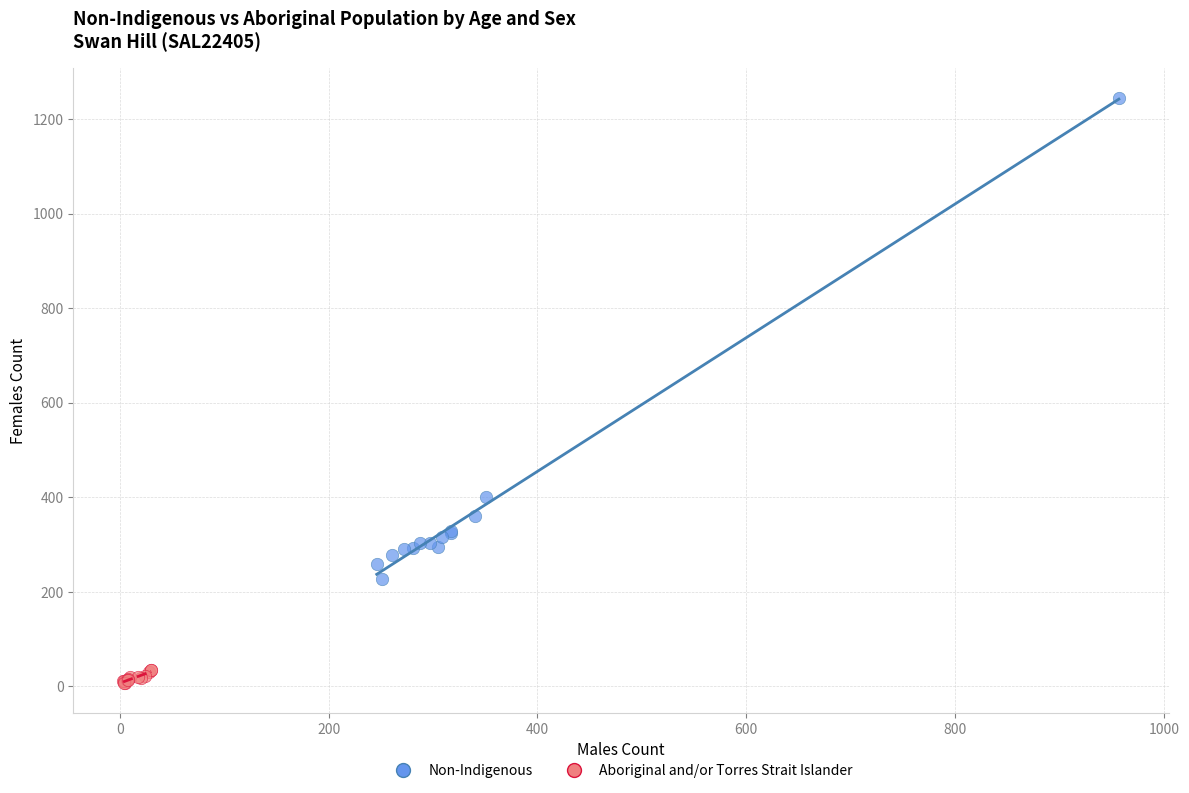

Which series has the largest Y range (max minus min)?

Non-Indigenous